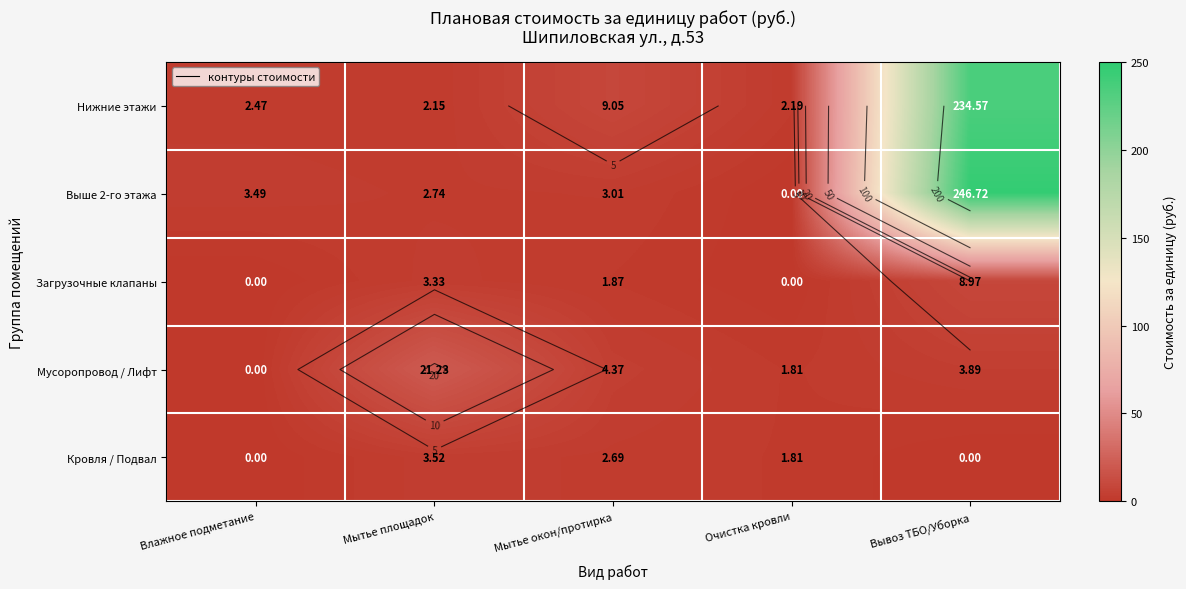

Rank the categories by Кровля / Подвал value from lowest to highest.

Влажное подметание, Вывоз ТБО/Уборка, Очистка кровли, Мытье окон/протирка, Мытье площадок